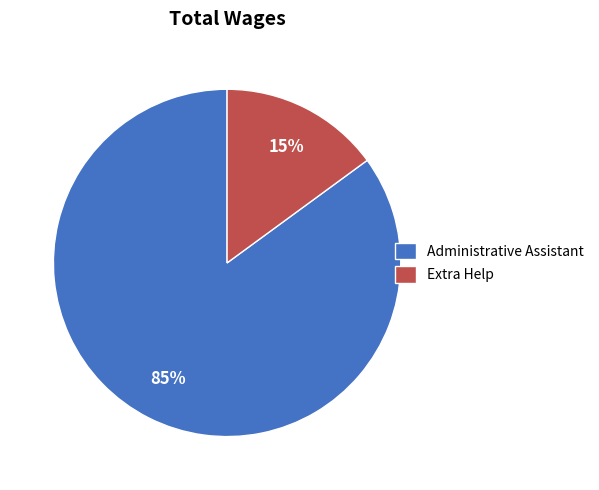

What is the ratio of the value at Administrative Assistant to the value at Extra Help?

5.7